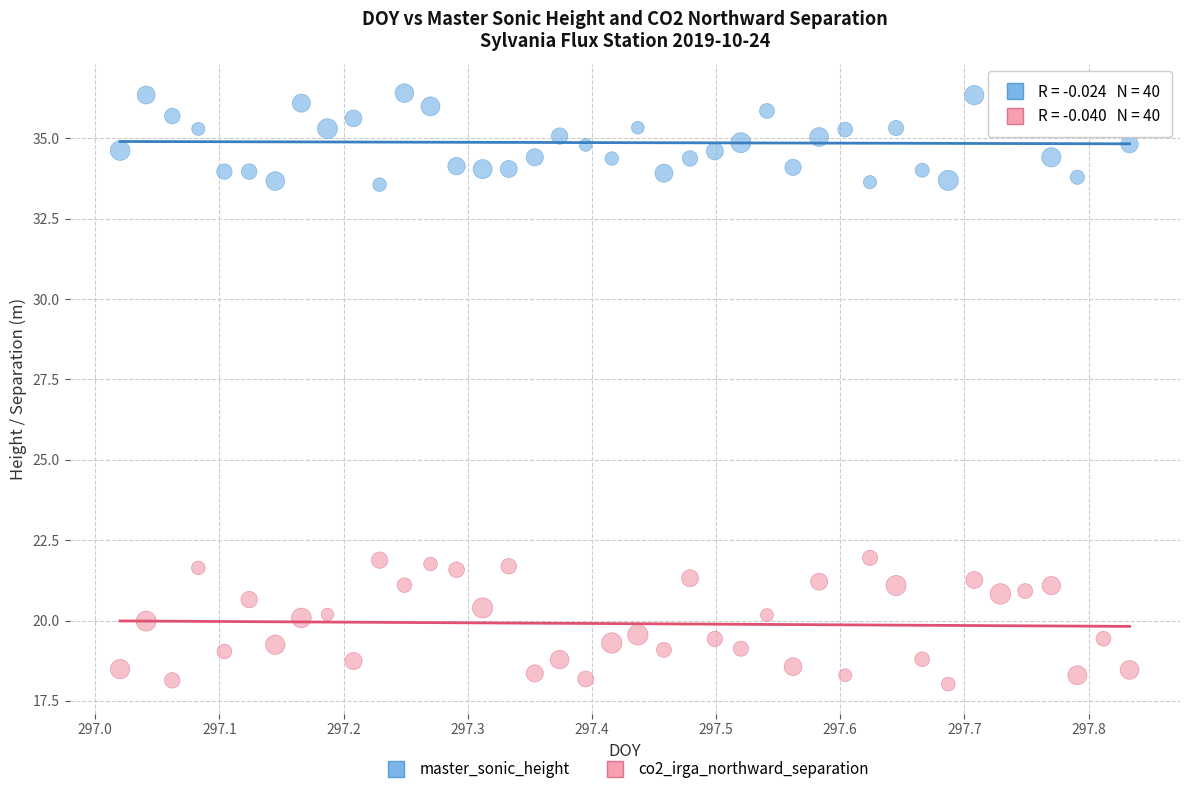

What are all the series names shown in the legend?

master_sonic_height, co2_irga_northward_separation